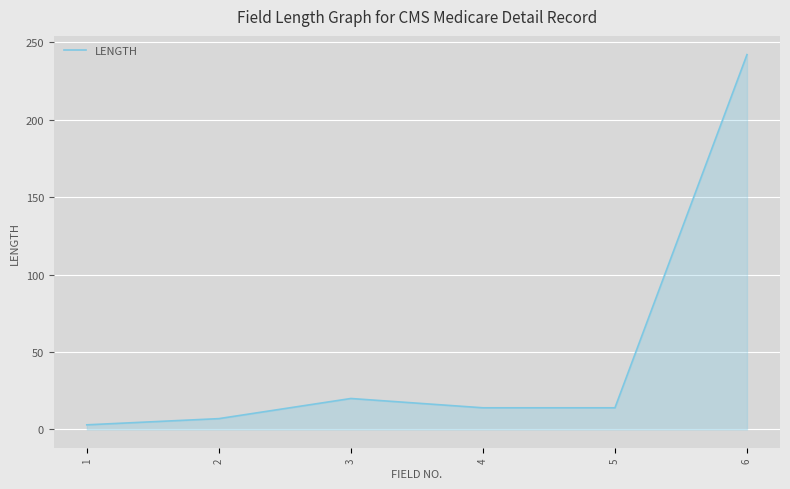

Between 3 and 5, which is larger?

3